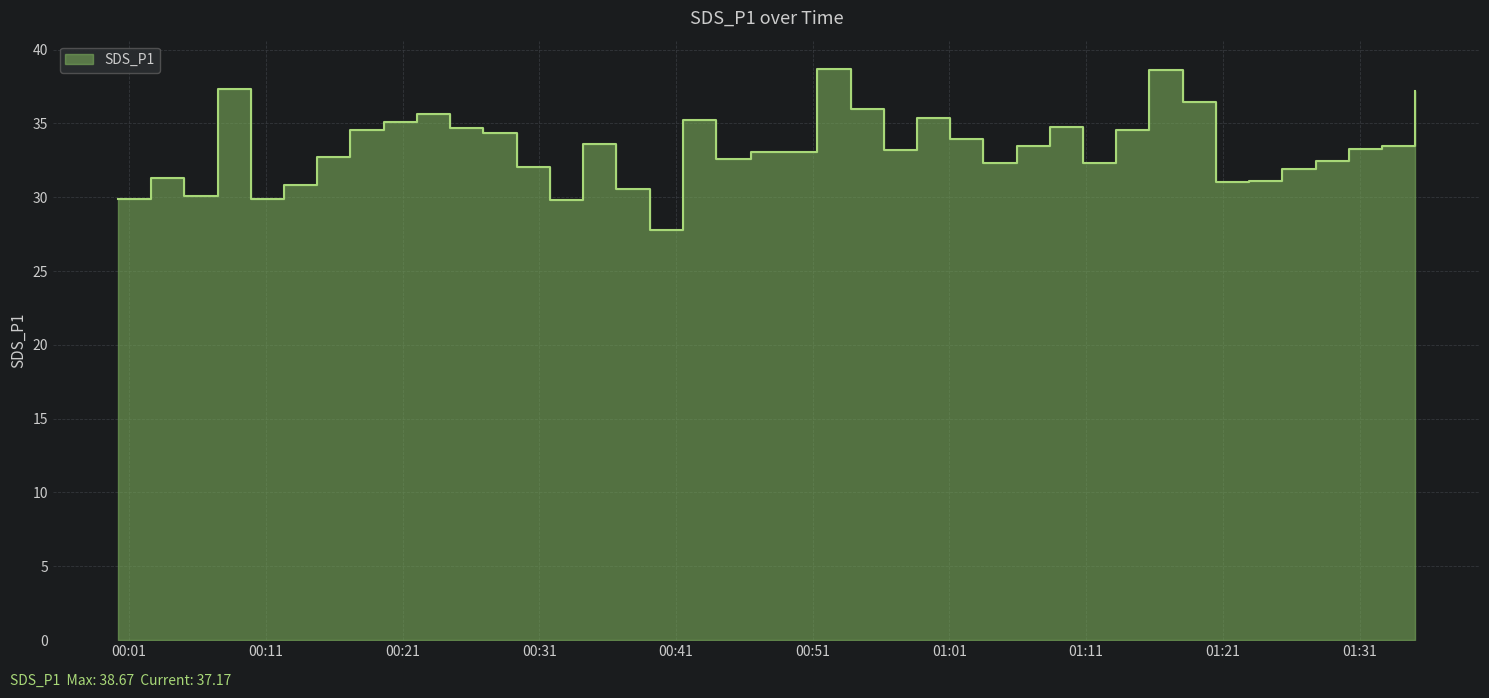

Approximately how many times larger is the value at 2022/03/02 00:34:12 compared to 2022/03/02 00:46:29?

1.0